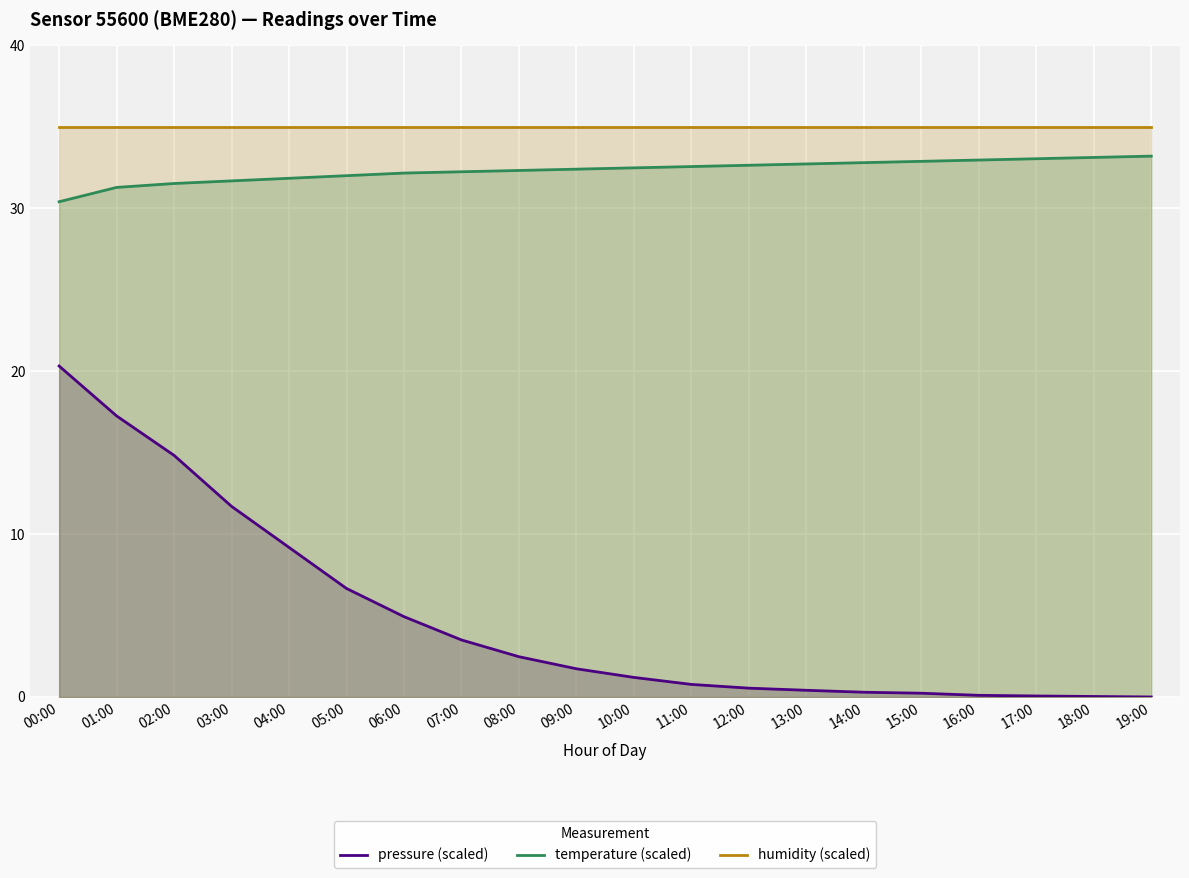

Rank the series at 03:00 from lowest to highest value.

pressure (scaled), temperature (scaled), humidity (scaled)